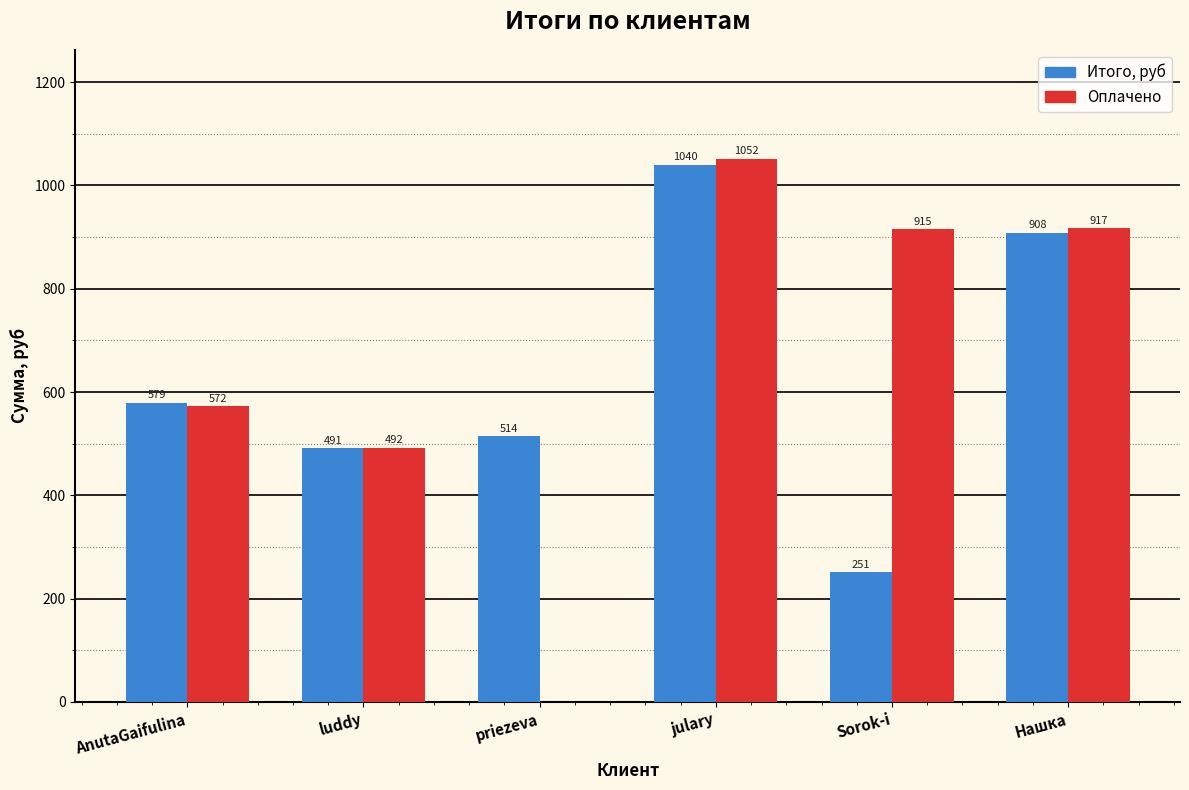

What is the sum of the Оплачено values at luddy and AnutaGaifulina?

1064.0